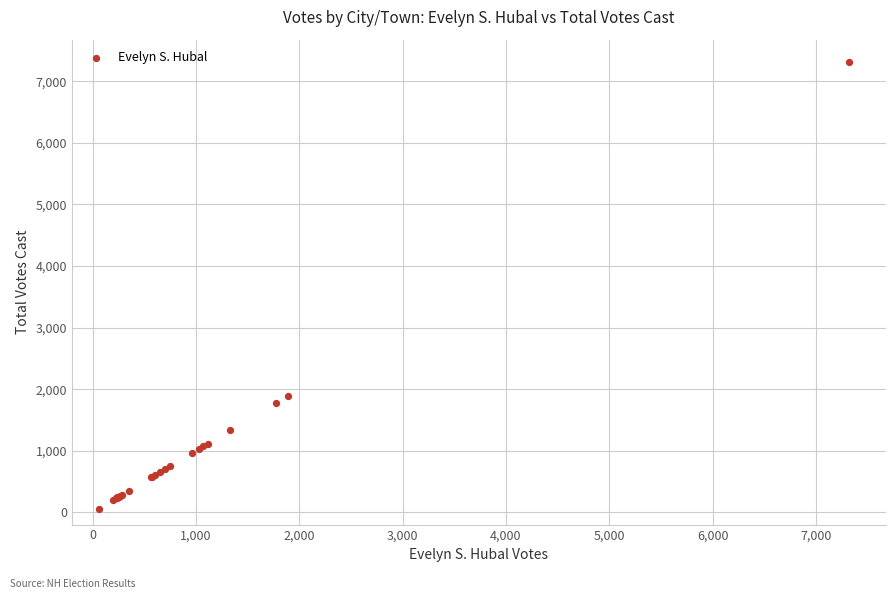

What Y value in the scatter plot is closest to 3687?

1895